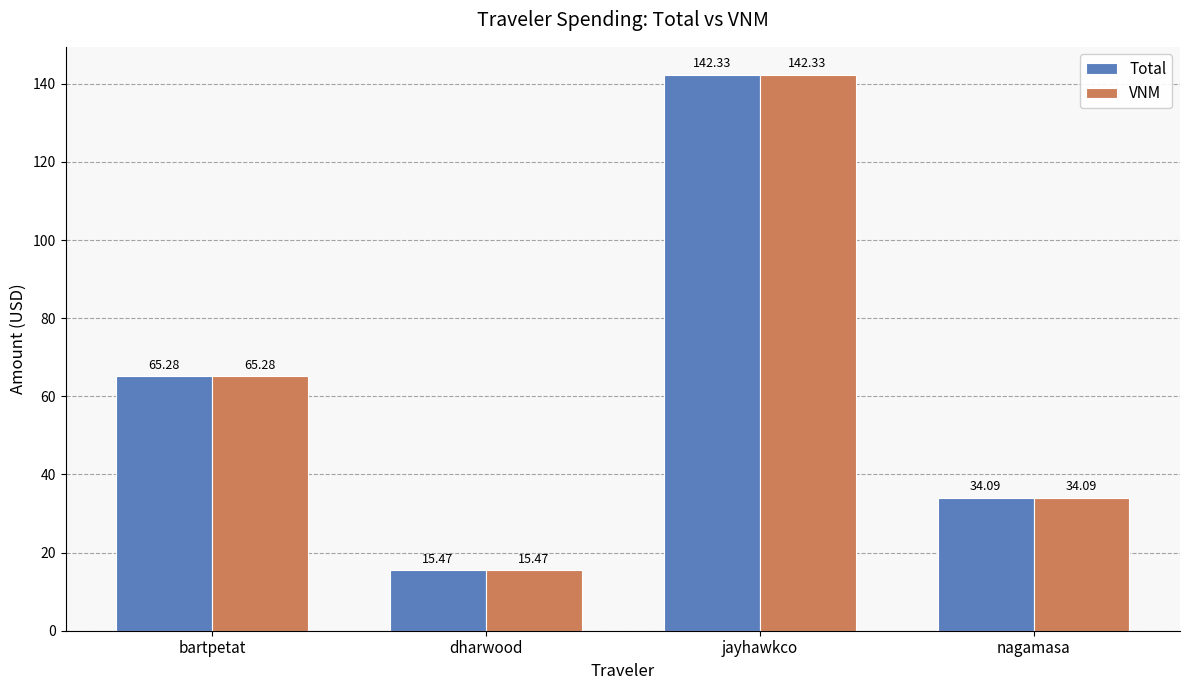

Rank the categories by VNM value from lowest to highest.

dharwood, nagamasa, bartpetat, jayhawkco